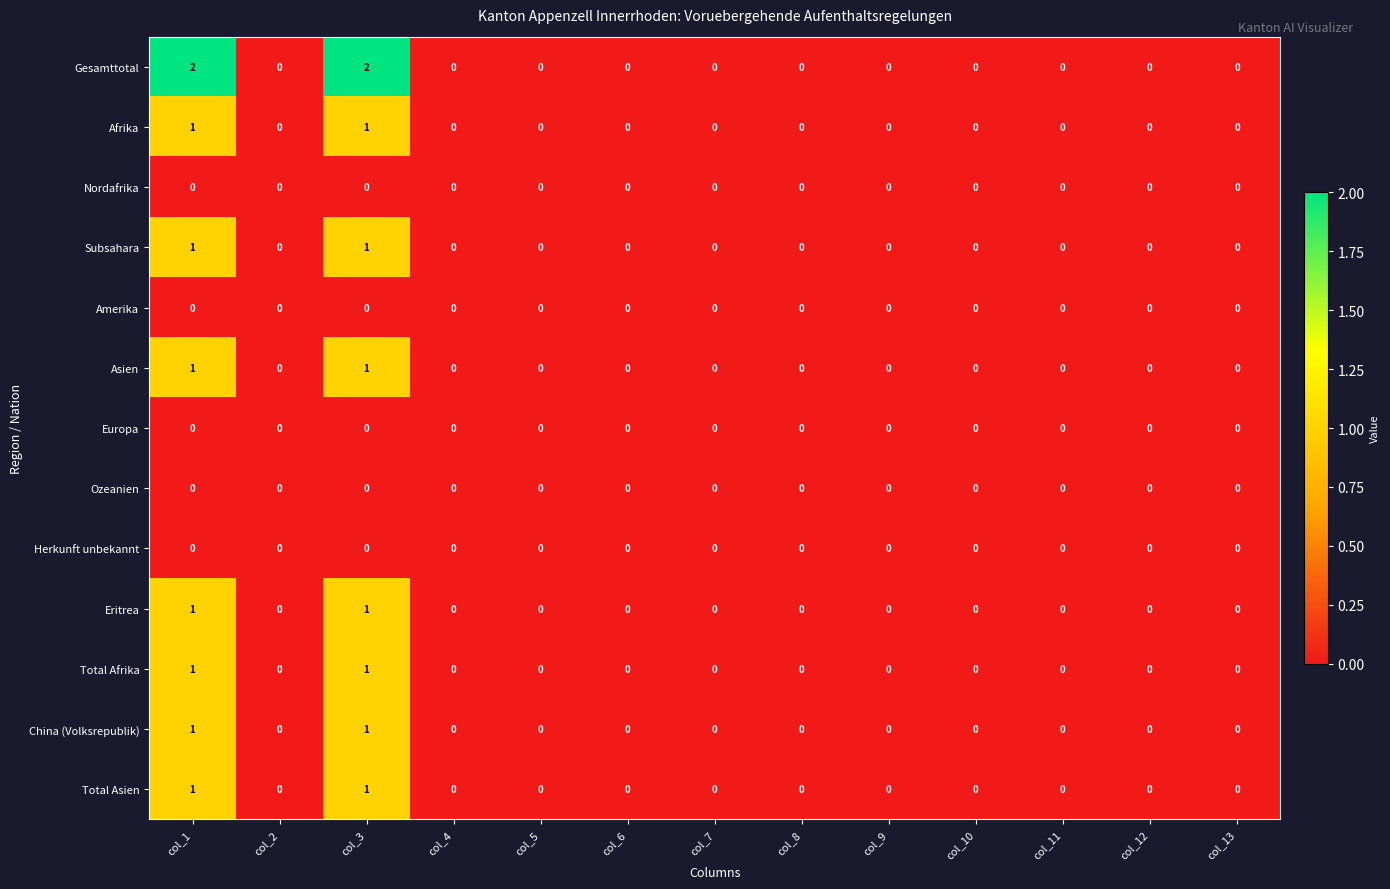

Which series has the largest total across all categories?

Gesamttotal